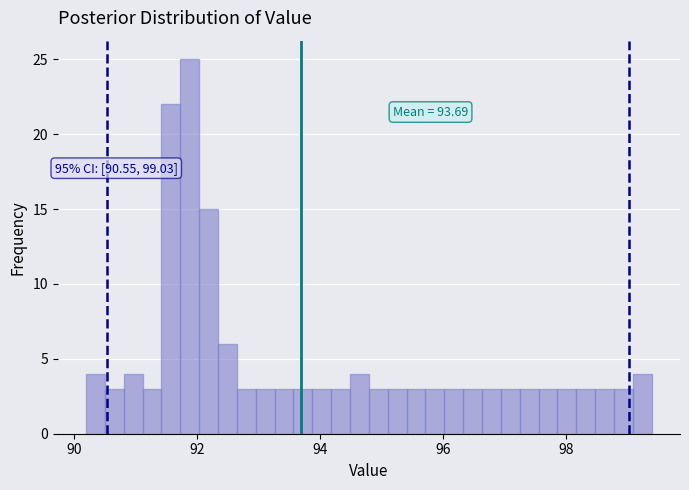

Around what value on the x-axis is the tallest bar? Give the approximate position of its centre, as read against the axis.

91.8